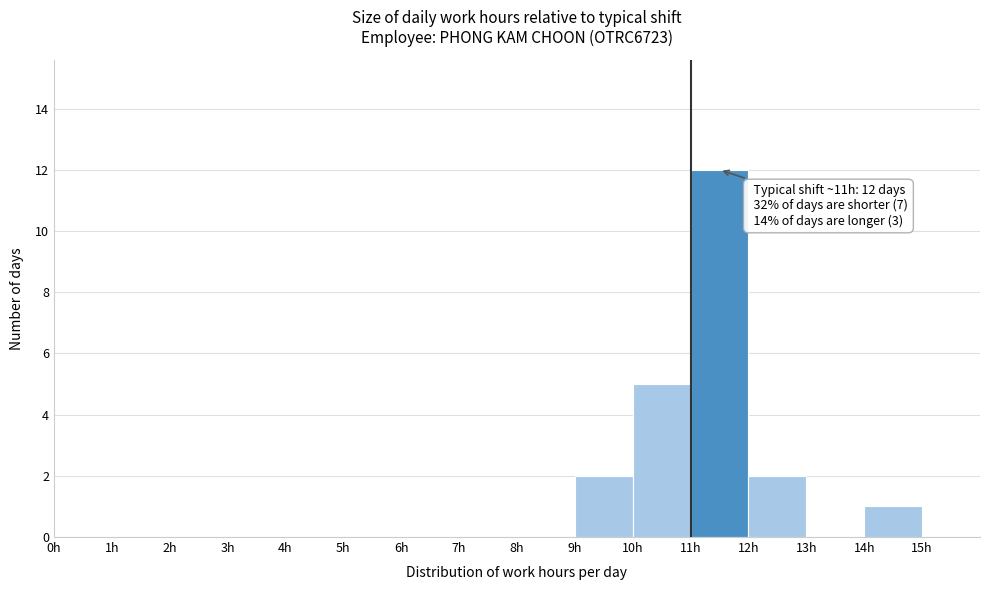

Over which range of the x-axis is the bar tallest?

11 to 12